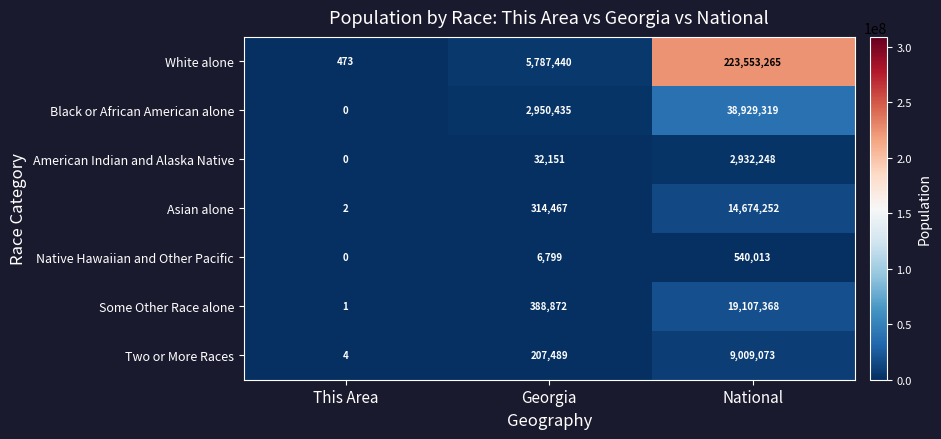

What is the difference between the maximum and minimum values in the Some Other Race alone series?

19107367